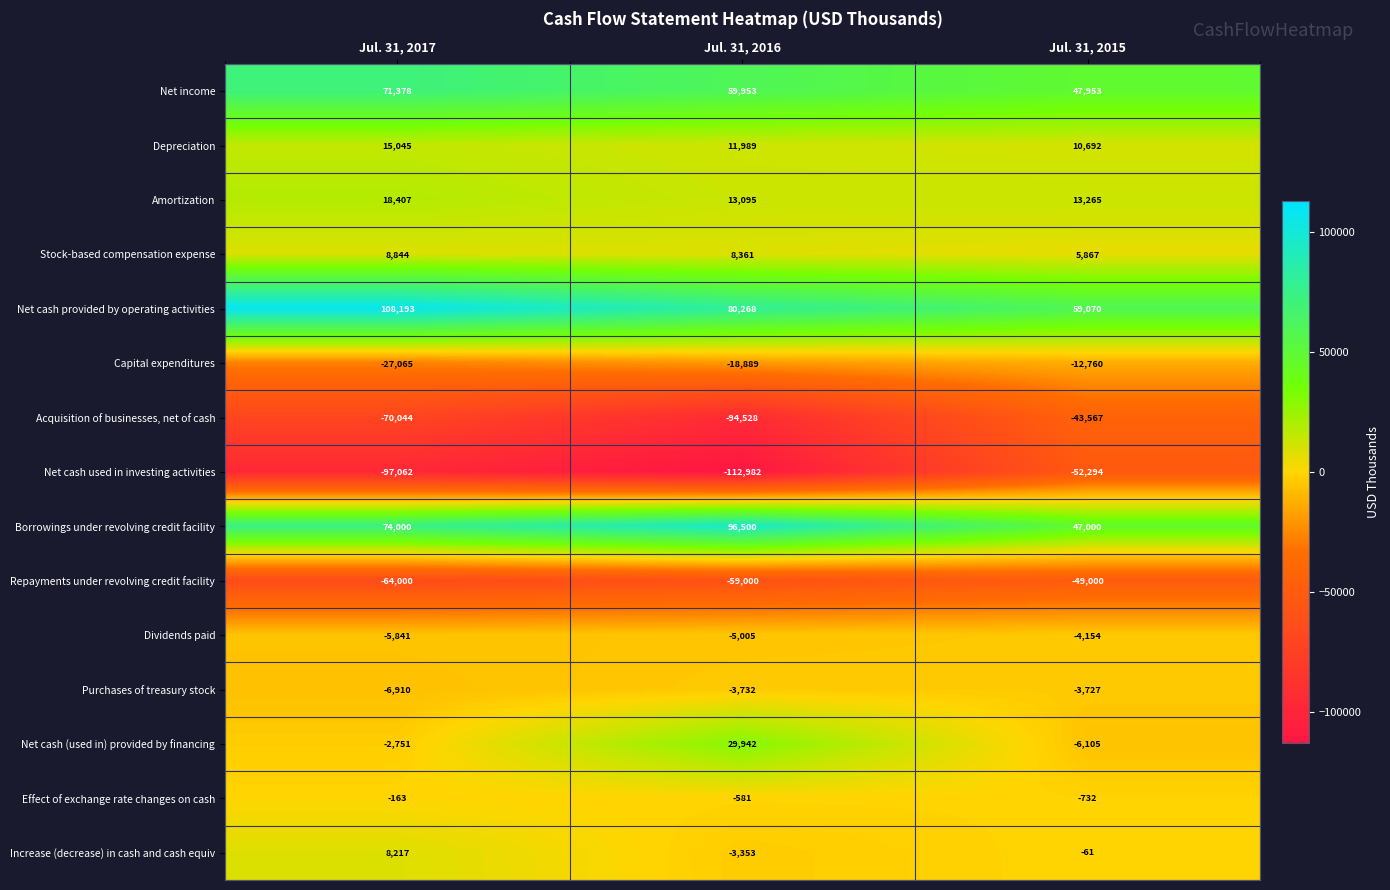

Rank the series by their maximum value, from lowest to highest.

Net cash used in investing activities, Repayments under revolving credit facility, Acquisition of businesses, net of cash, Capital expenditures, Dividends paid, Purchases of treasury stock, Effect of exchange rate changes on cash, Increase (decrease) in cash and cash equiv, Stock-based compensation expense, Depreciation, Amortization, Net cash (used in) provided by financing, Net income, Borrowings under revolving credit facility, Net cash provided by operating activities